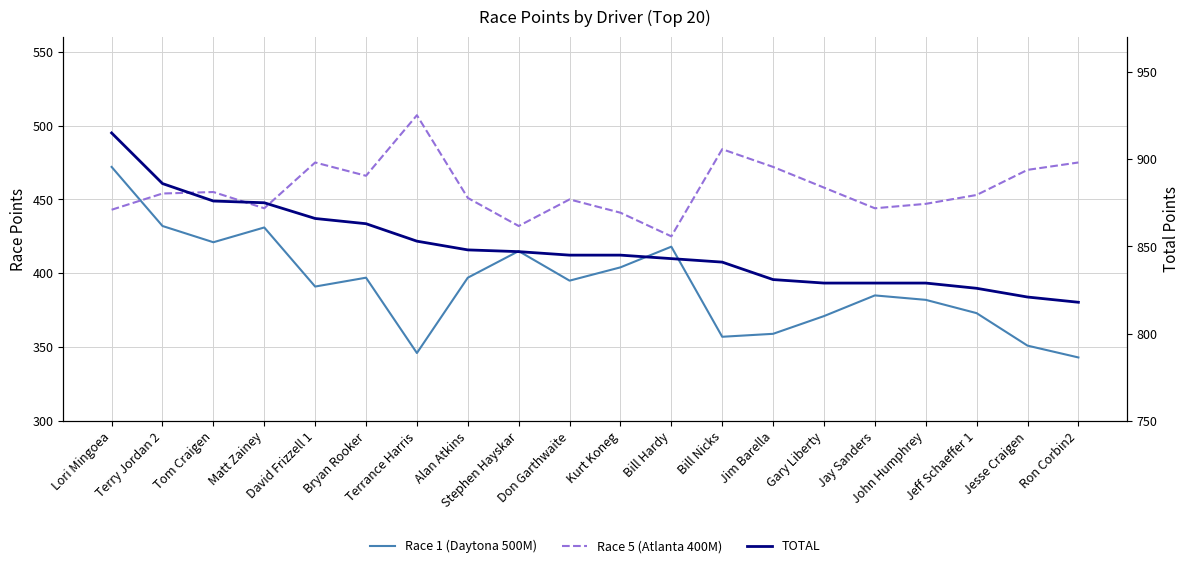

Reading left to right, transcribe all the data shown in this chart.

Race 1 (Daytona 500M): Lori Mingoea=472	Terry Jordan 2=432	Tom Craigen=421	Matt Zainey=431	David Frizzell 1=391	Bryan Rooker=397	Terrance Harris=346	Alan Atkins=397	Stephen Hayskar=415	Don Garthwaite=395	Kurt Koneg=404	Bill Hardy=418	Bill Nicks=357	Jim Barella=359	Gary Liberty=371	Jay Sanders=385	John Humphrey=382	Jeff Schaeffer 1=373	Jesse Craigen=351	Ron Corbin2=343
Race 5 (Atlanta 400M): Lori Mingoea=443	Terry Jordan 2=454	Tom Craigen=455	Matt Zainey=444	David Frizzell 1=475	Bryan Rooker=466	Terrance Harris=507	Alan Atkins=451	Stephen Hayskar=432	Don Garthwaite=450	Kurt Koneg=441	Bill Hardy=425	Bill Nicks=484	Jim Barella=472	Gary Liberty=458	Jay Sanders=444	John Humphrey=447	Jeff Schaeffer 1=453	Jesse Craigen=470	Ron Corbin2=475
TOTAL: Lori Mingoea=915	Terry Jordan 2=886	Tom Craigen=876	Matt Zainey=875	David Frizzell 1=866	Bryan Rooker=863	Terrance Harris=853	Alan Atkins=848	Stephen Hayskar=847	Don Garthwaite=845	Kurt Koneg=845	Bill Hardy=843	Bill Nicks=841	Jim Barella=831	Gary Liberty=829	Jay Sanders=829	John Humphrey=829	Jeff Schaeffer 1=826	Jesse Craigen=821	Ron Corbin2=818